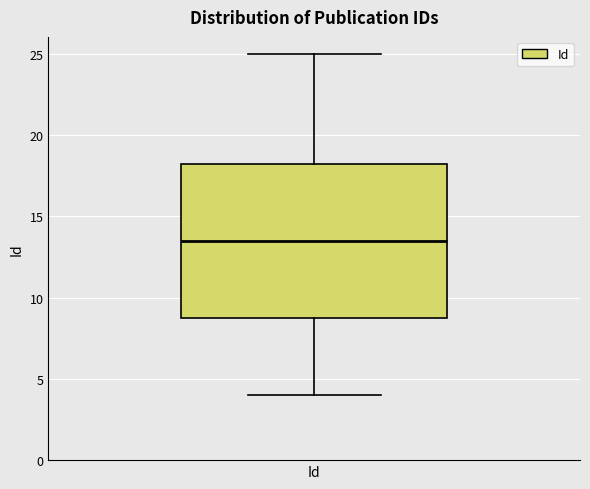

Transcribe this box plot: give where the median line is, the range the box spans, and where the two whiskers end, as read against the y-axis. The values are not printed on the chart, so give them approximately, as read against the axis.

median 13.5, box 9.0 to 18.5, whiskers 4.0 to 25.0